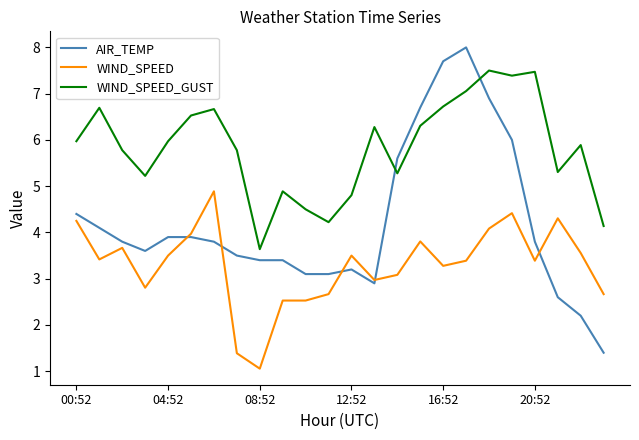

True or false: WIND_SPEED_GUST has more than 2 interior local peaks.

True